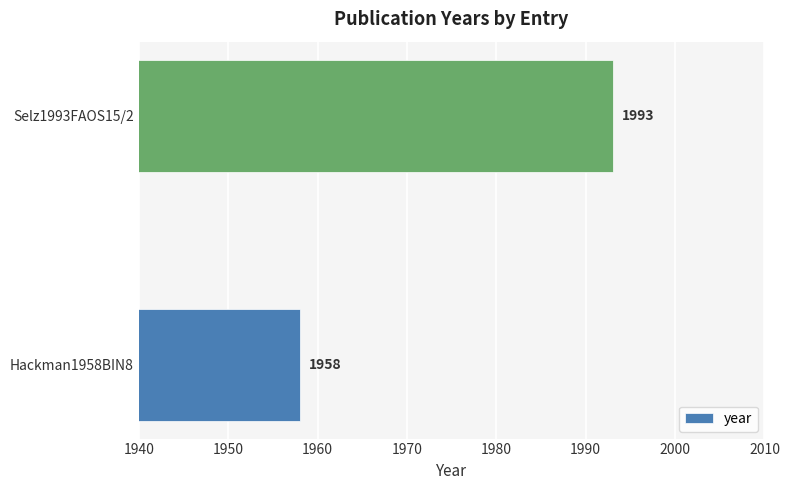

Count the number of categories in the chart.

2